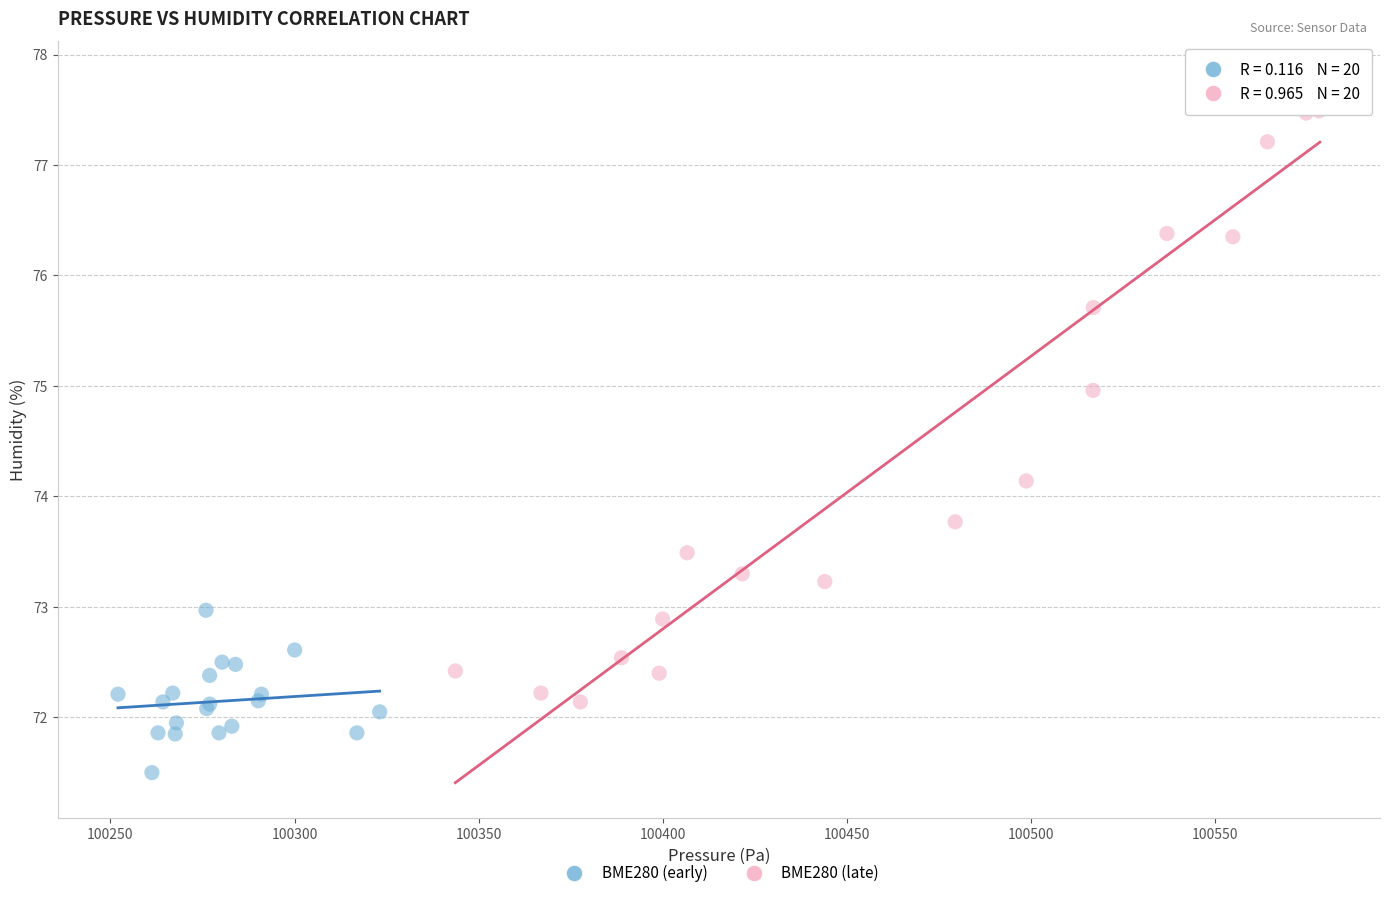

Which series has the widest spread of Y values?

BME280 (late)